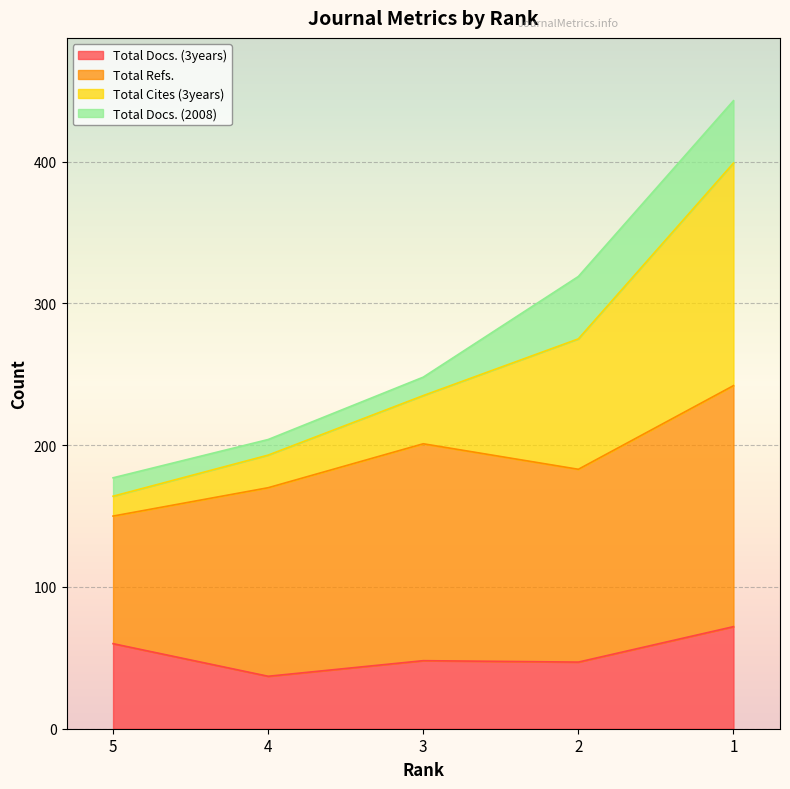

What is the lowest value of the Total Docs. (3years) series?

37